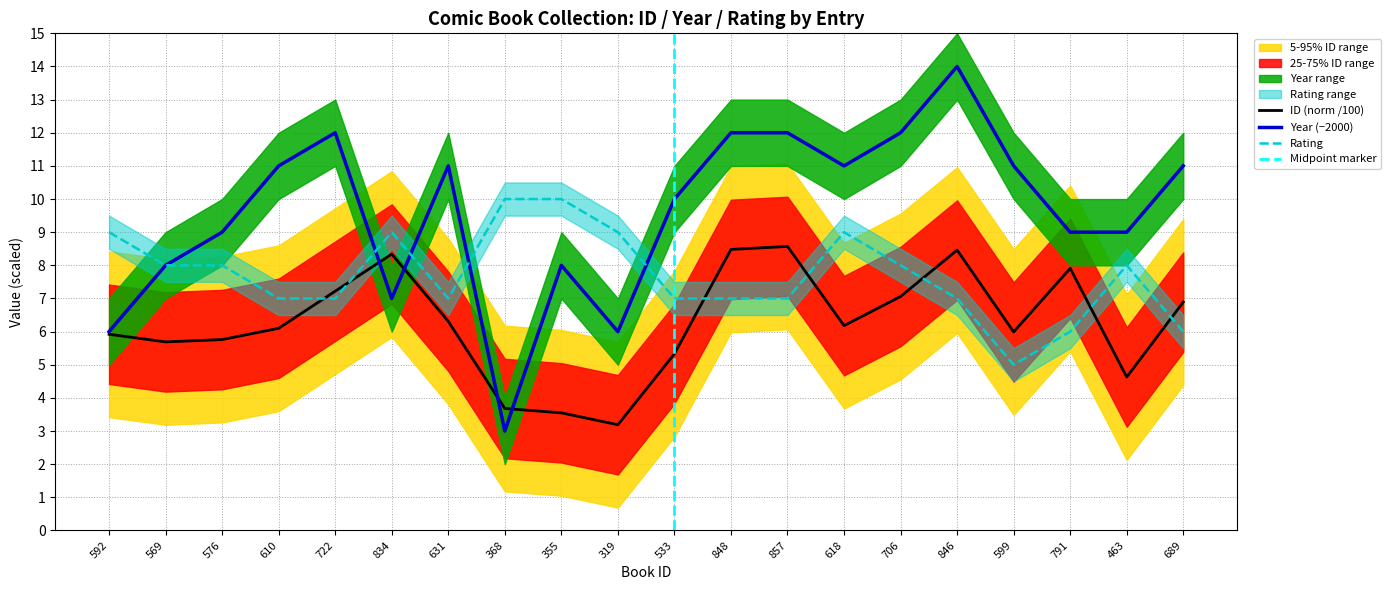

Which category has the lowest value in the rating series?

599